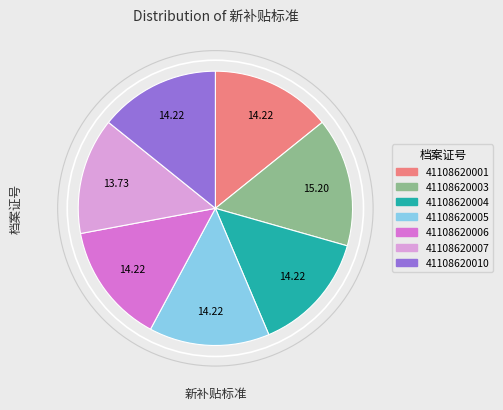

How many segments does this pie chart have?

7